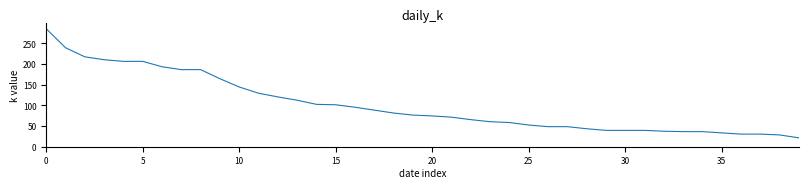

What is the greatest value displayed?

285